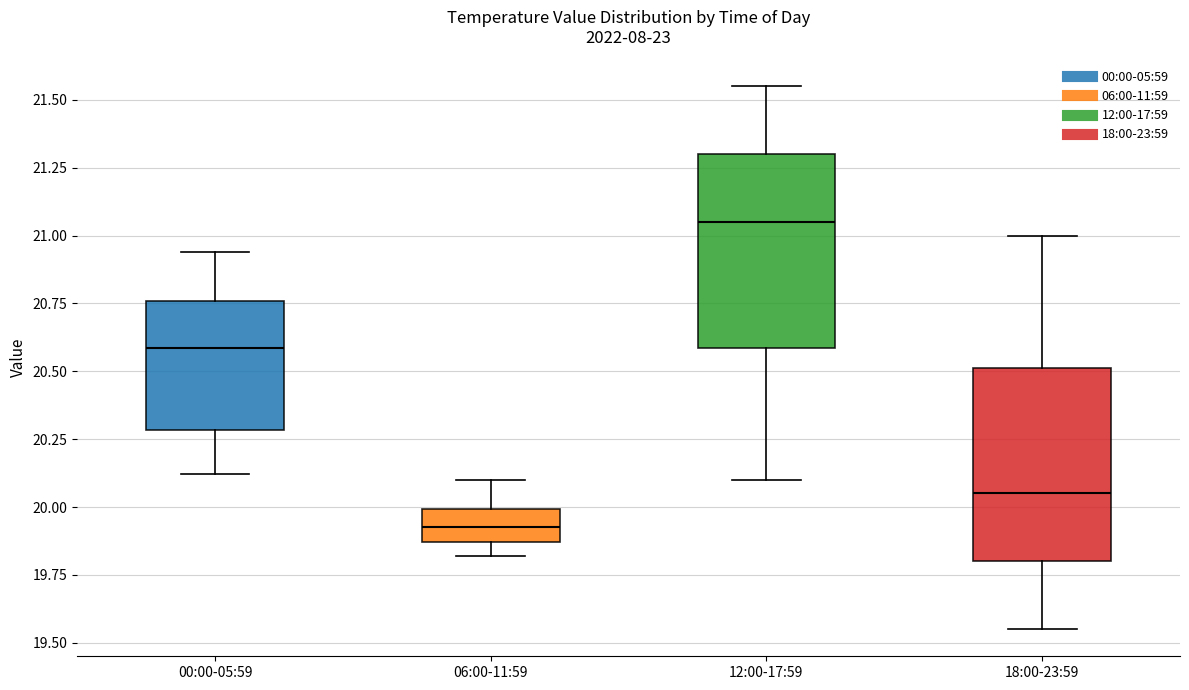

Reading left to right, read every box against the y-axis: the position of its median line, the range the box covers, and the ends of its whiskers. The values are not printed on the chart, so give them approximately, as read against the axis.

00:00-05:59: median 20.60, box 20.30 to 20.75, whiskers 20.10 to 20.95
06:00-11:59: median 19.95, box 19.85 to 20.00, whiskers 19.80 to 20.10
12:00-17:59: median 21.05, box 20.60 to 21.30, whiskers 20.10 to 21.55
18:00-23:59: median 20.05, box 19.80 to 20.50, whiskers 19.55 to 21.00